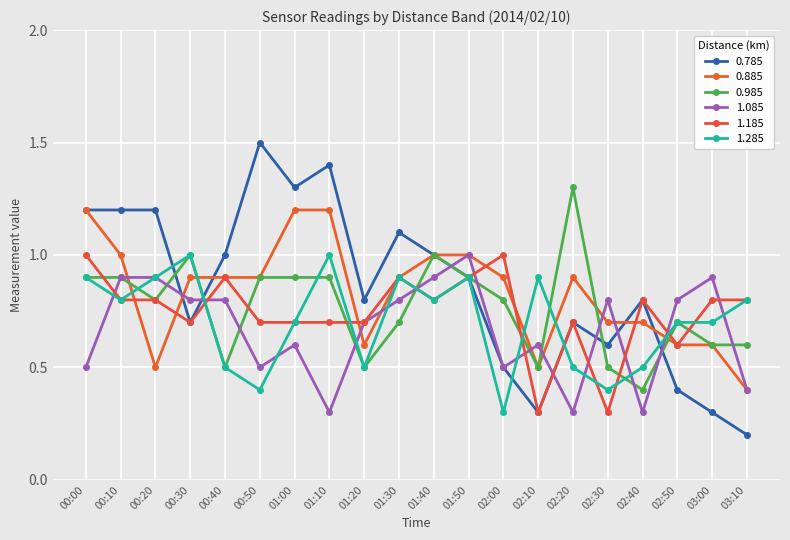

Reading left to right, what are all the values shown in this chart?

0.785: 1.2	1.2	1.2	0.7	1.0	1.5	1.3	1.4	0.8	1.1	1.0	0.9	0.5	0.3	0.7	0.6	0.8	0.4	0.3	0.2
0.885: 1.2	1.0	0.5	0.9	0.9	0.9	1.2	1.2	0.6	0.9	1.0	1.0	0.9	0.5	0.9	0.7	0.7	0.6	0.6	0.4
0.985: 0.9	0.9	0.8	1.0	0.5	0.9	0.9	0.9	0.5	0.7	1.0	0.9	0.8	0.5	1.3	0.5	0.4	0.7	0.6	0.6
1.085: 0.5	0.9	0.9	0.8	0.8	0.5	0.6	0.3	0.7	0.8	0.9	1.0	0.5	0.6	0.3	0.8	0.3	0.8	0.9	0.4
1.185: 1.0	0.8	0.8	0.7	0.9	0.7	0.7	0.7	0.7	0.9	0.8	0.9	1.0	0.3	0.7	0.3	0.8	0.6	0.8	0.8
1.285: 0.9	0.8	0.9	1.0	0.5	0.4	0.7	1.0	0.5	0.9	0.8	0.9	0.3	0.9	0.5	0.4	0.5	0.7	0.7	0.8